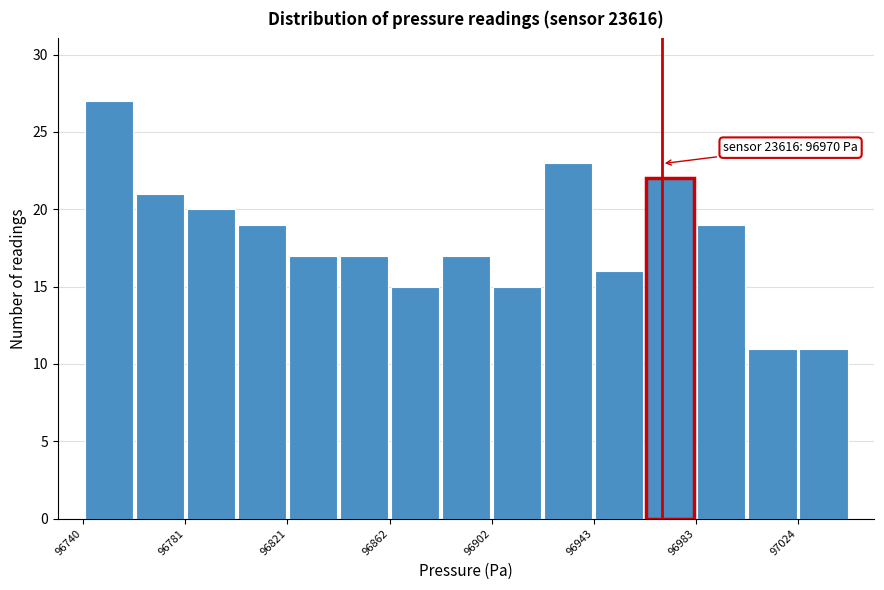

Which range on the x-axis has the tallest bar?

96740 to 96760